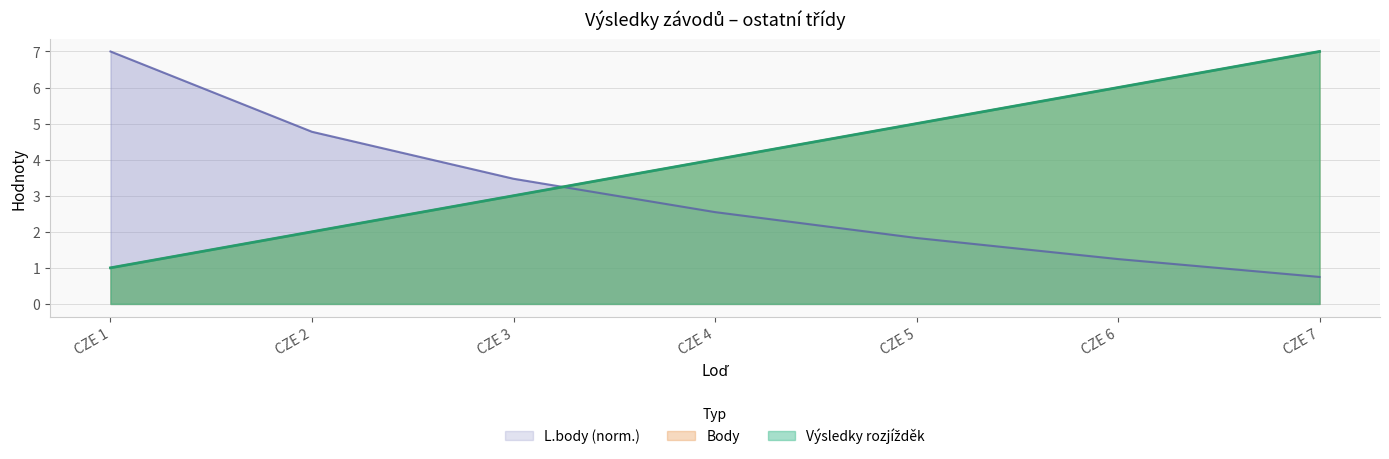

What is the minimum value shown in the chart?

0.7